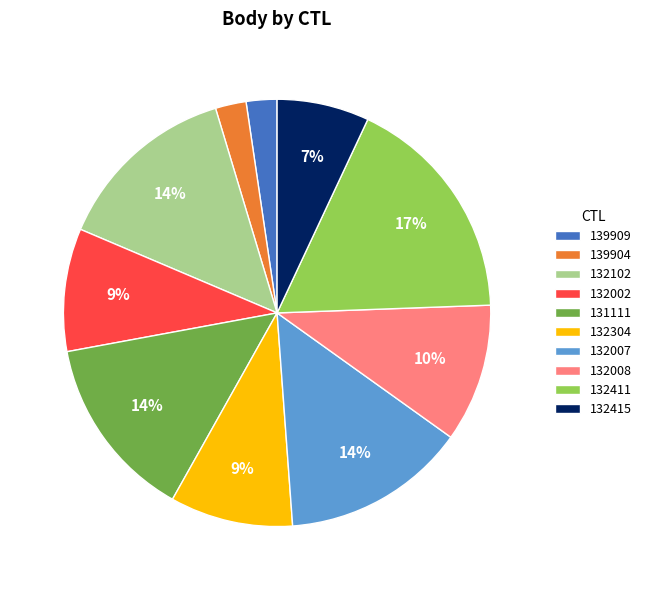

Is the sum of 132411 and 132102 greater than half?

No